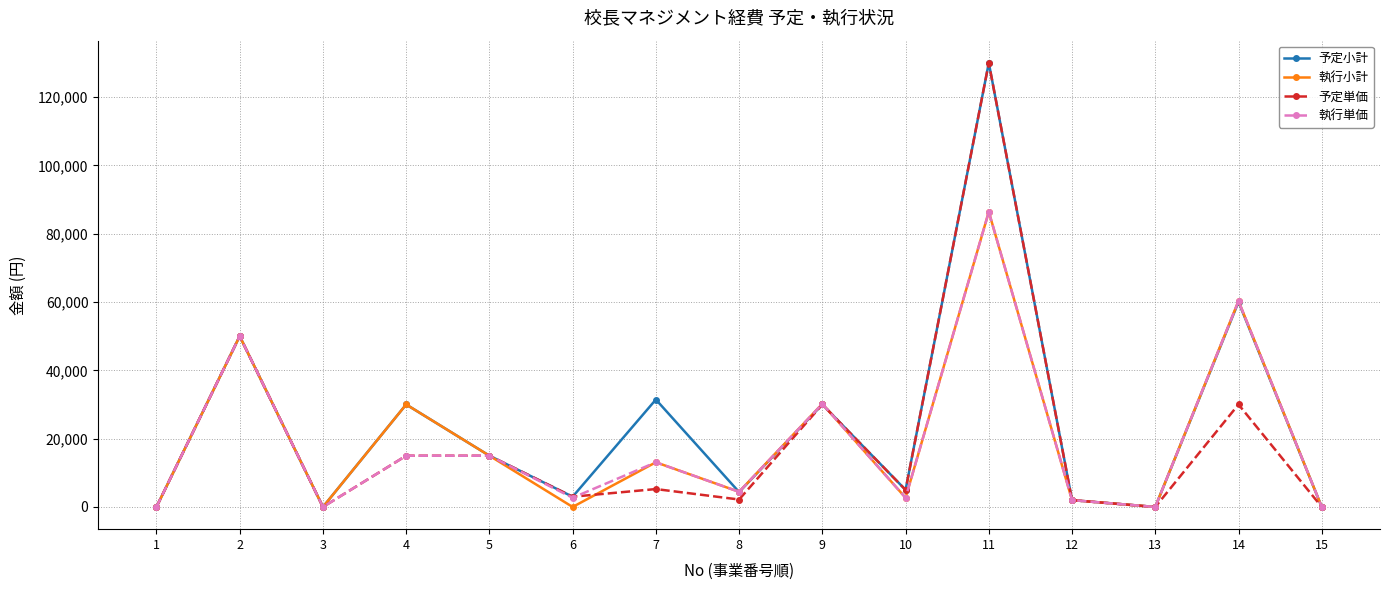

What is the greatest value displayed?

130000